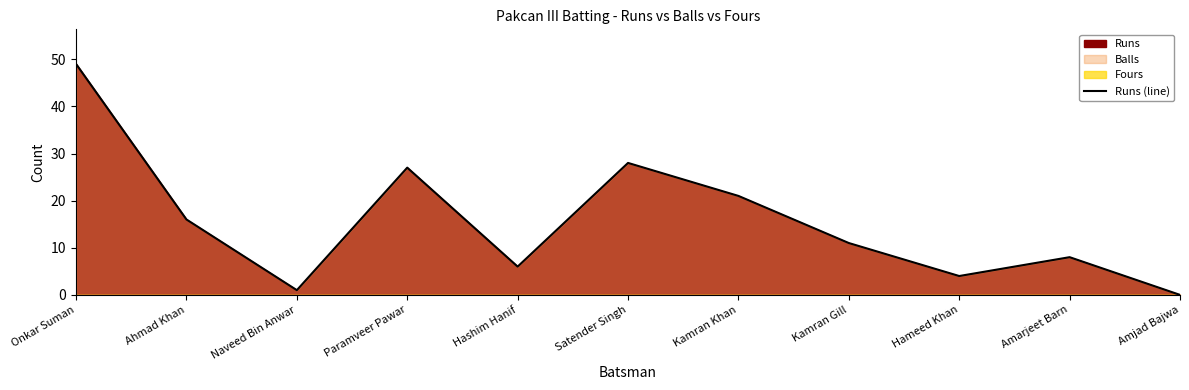

What is the label of the 6th point from the right?

Satender Singh